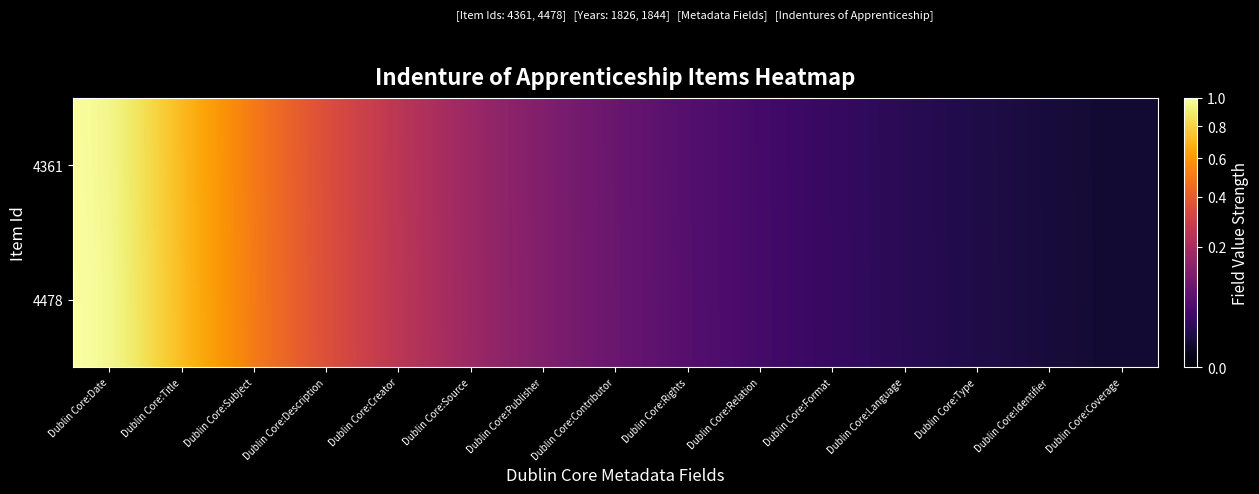

Rank the series by their average value, from lowest to highest.

4361, 4478